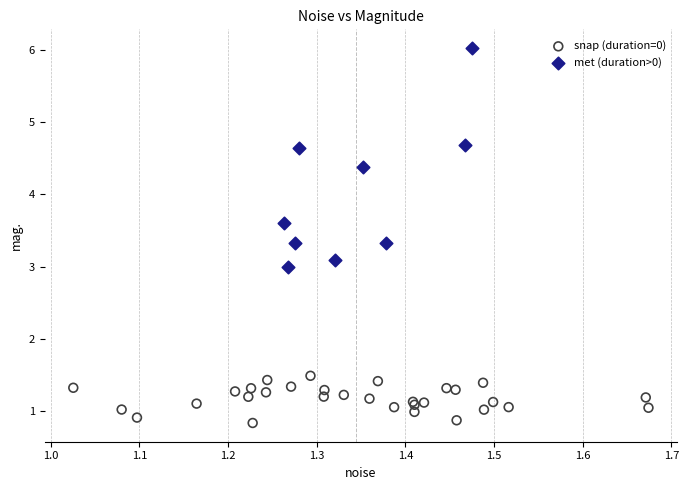

Which series contains the lowest Y value?

snap (duration=0)